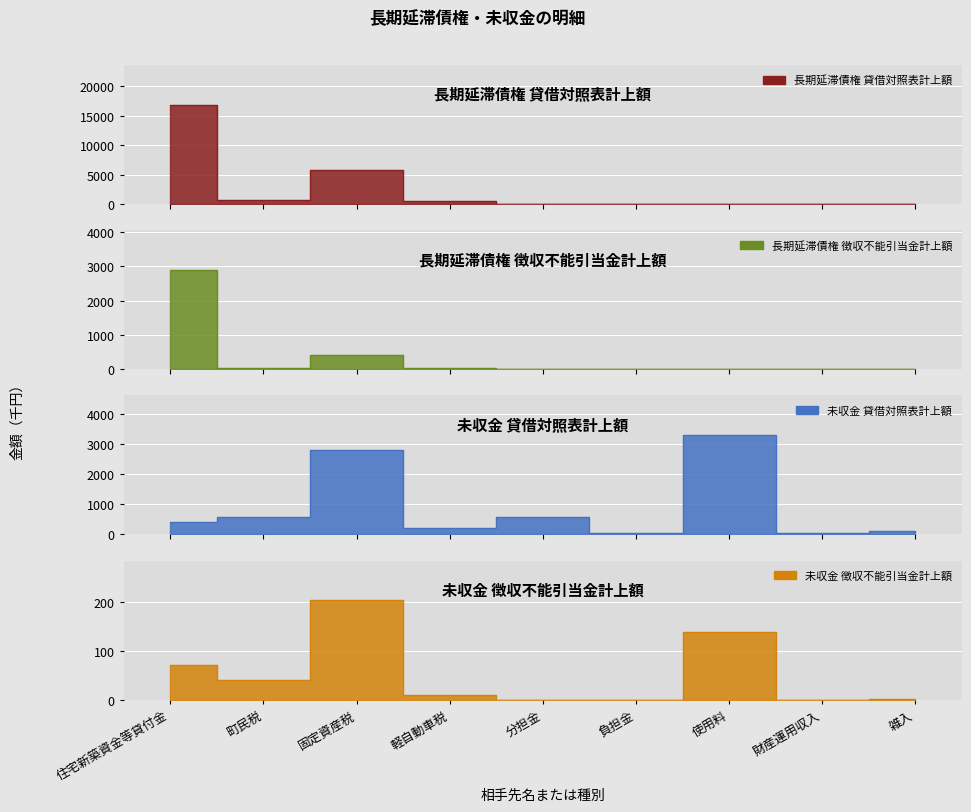

What is the spread (max minus min) of values at 固定資産税?

5612